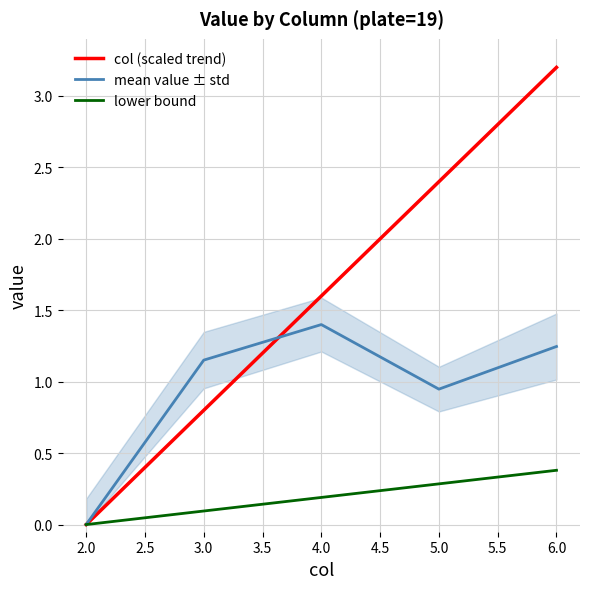

What is the maximum value for mean value ± std?

1.4